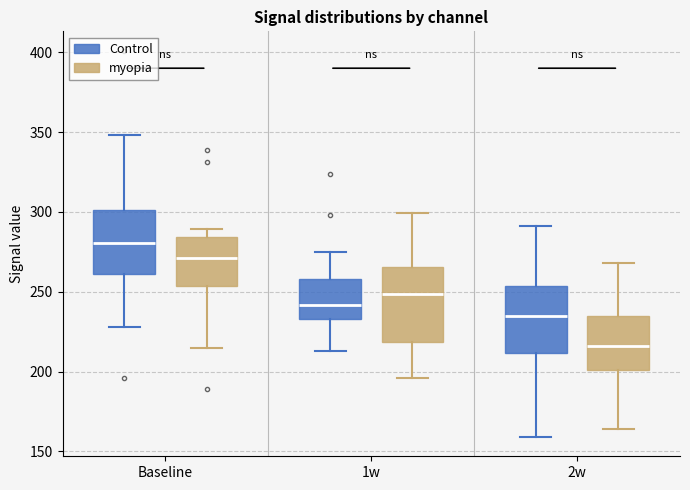

Which box has the lowest median line?

2w (myopia)